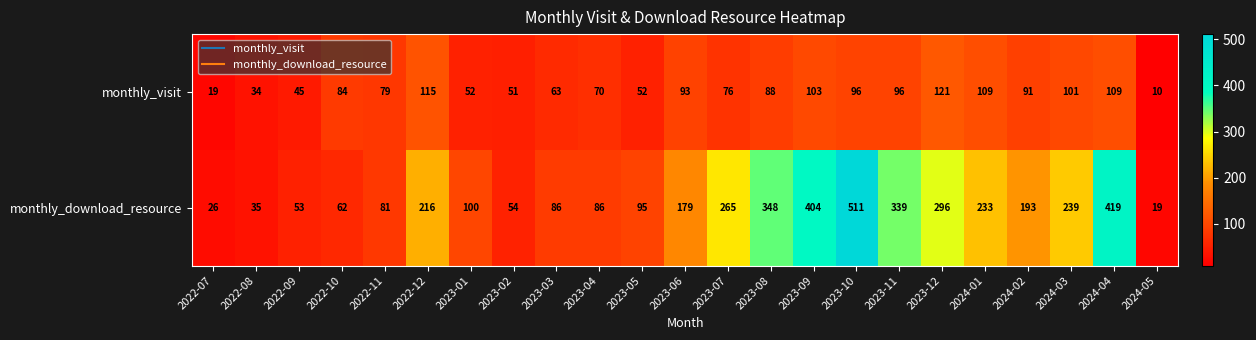

What is the sum of all monthly_download_resource values?

4339